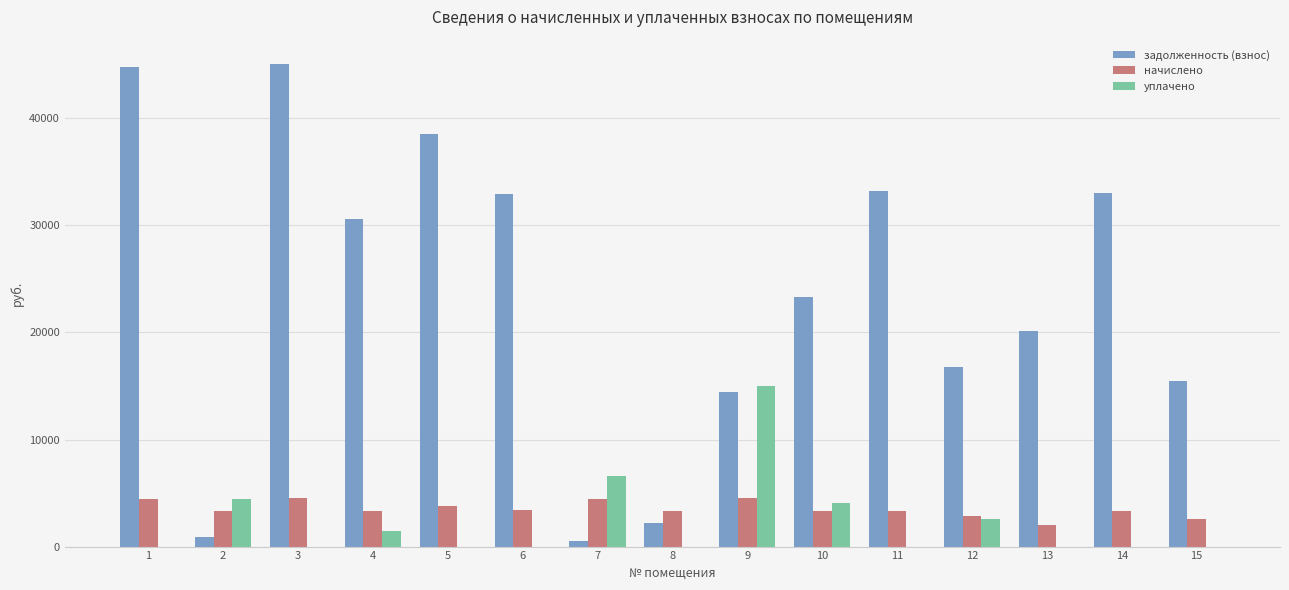

What is the sum of all уплачено values?

34199.5